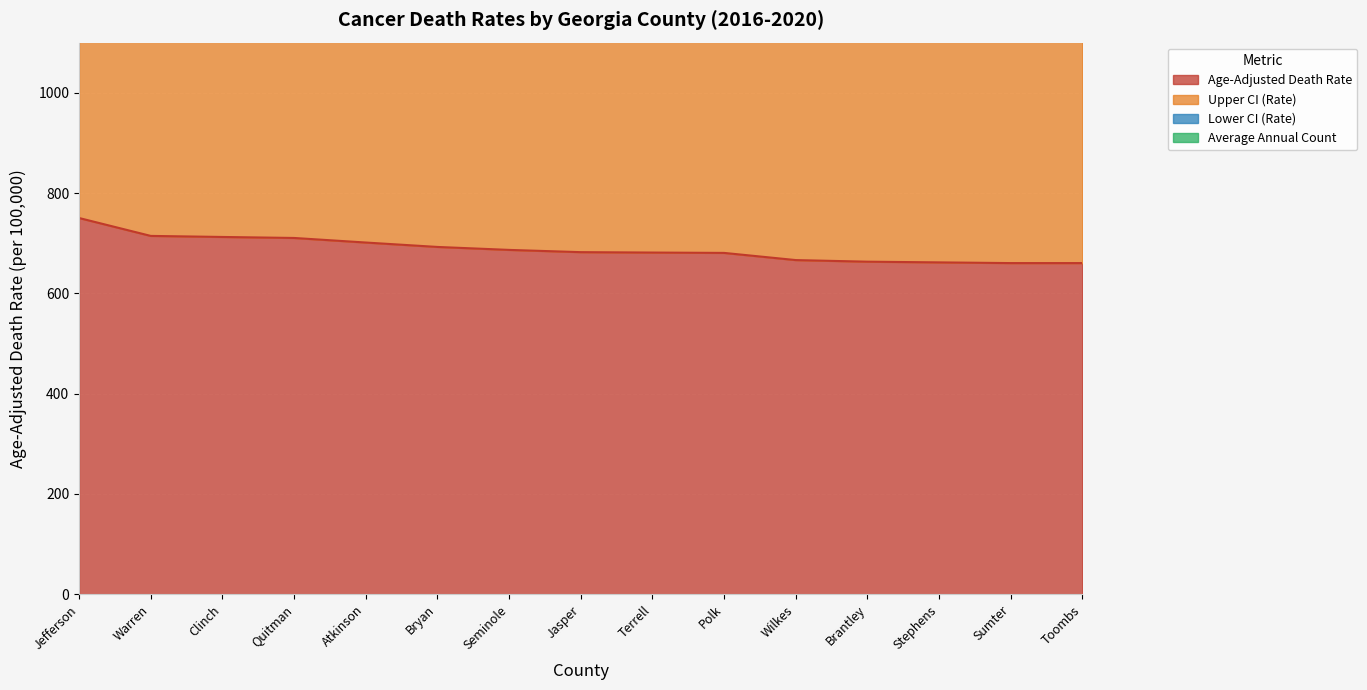

At how many categories does at least one series exceed 1346?

15